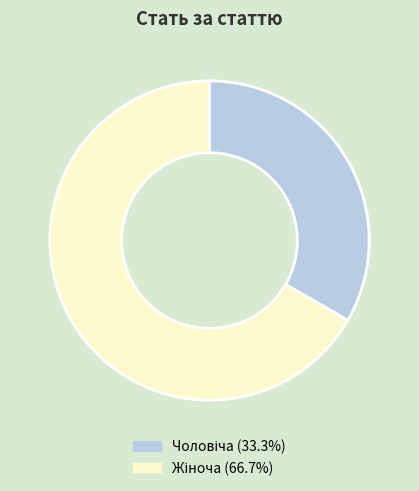

Does any single category account for the majority?

Yes